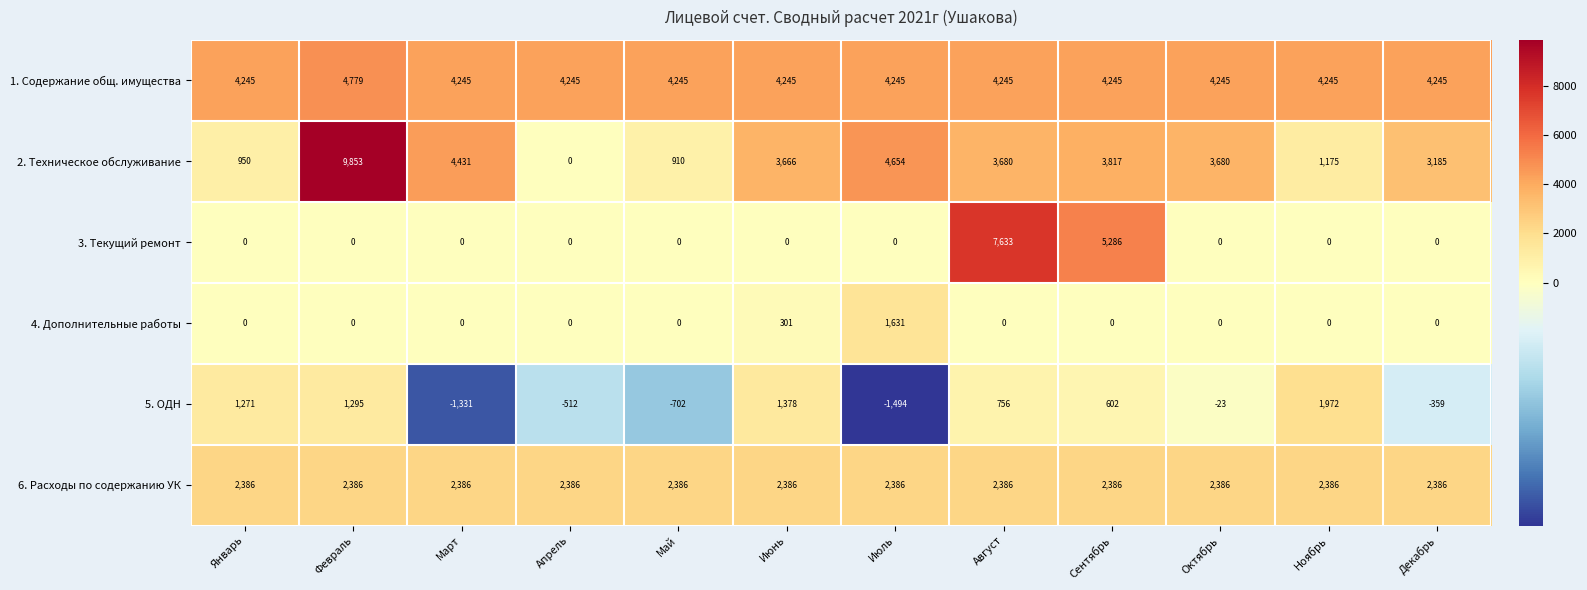

What is the average value of the 6. Расходы по содержанию УК series?

2386